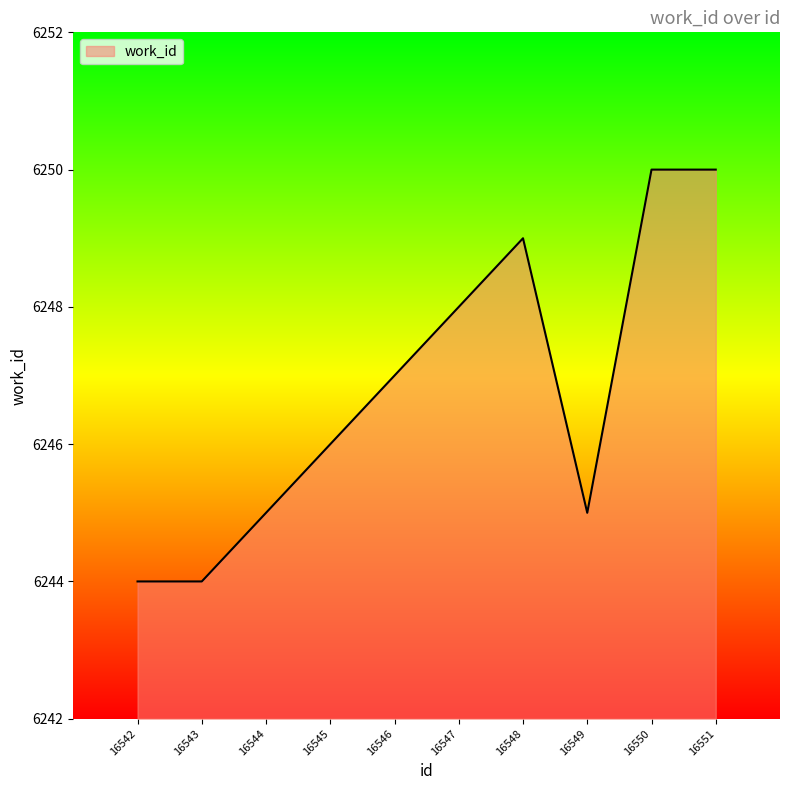

What is the change in value from 16546 to 16547?

+1